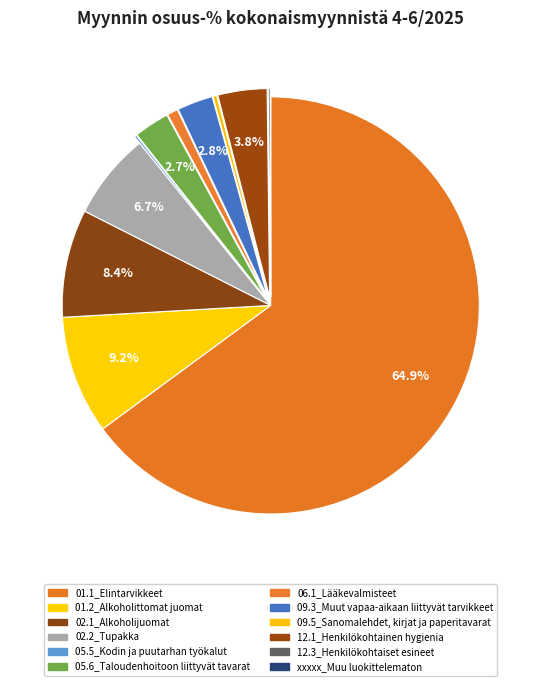

How many slices are in this pie chart?

12